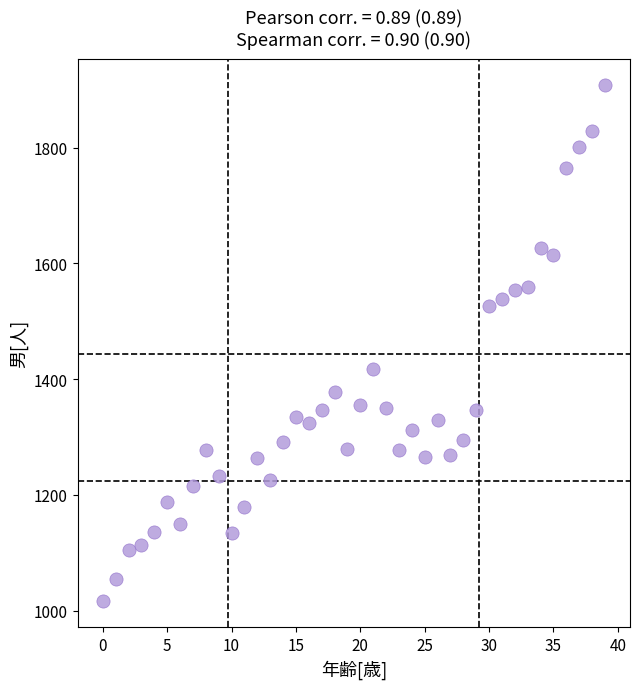

What Y value in the scatter plot is closest to 1462?

1417